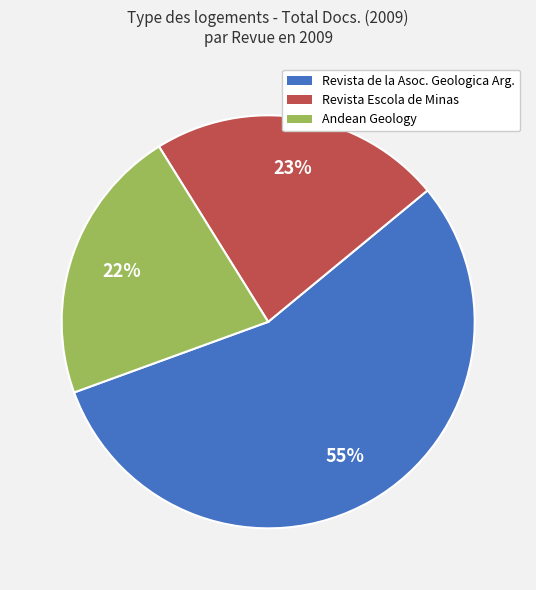

Is there a majority slice in this chart?

Yes